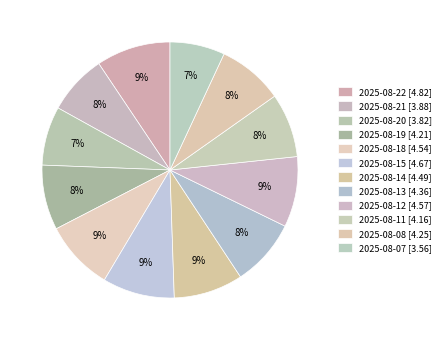

Count the number of slices in the pie.

12